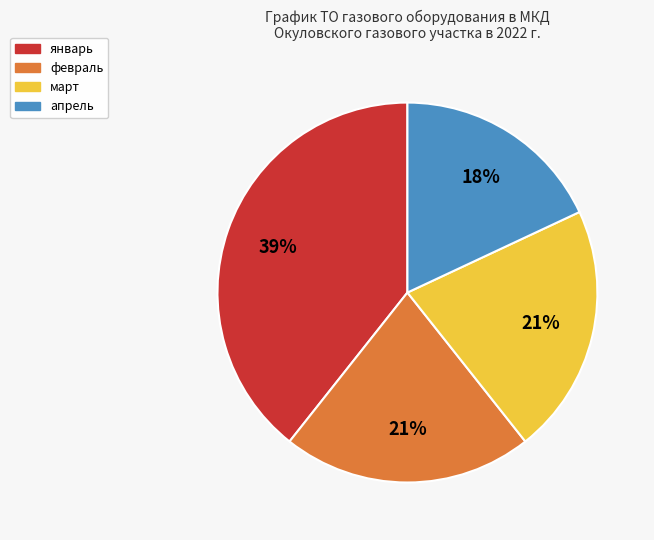

To the nearest percent, what is the average slice percentage?

25%